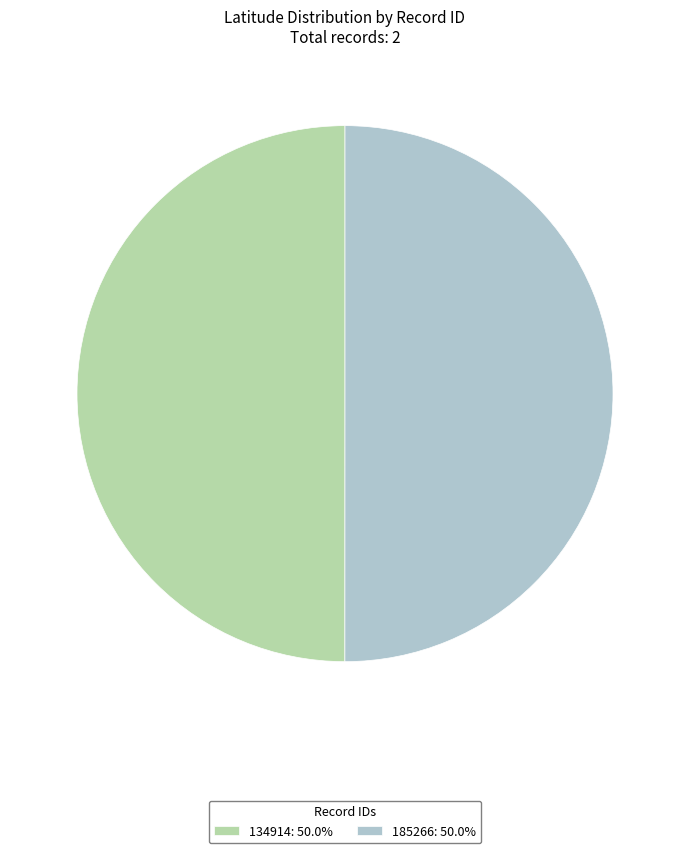

Is the sum of 134914: 50.0% and 185266: 50.0% greater than half?

Yes